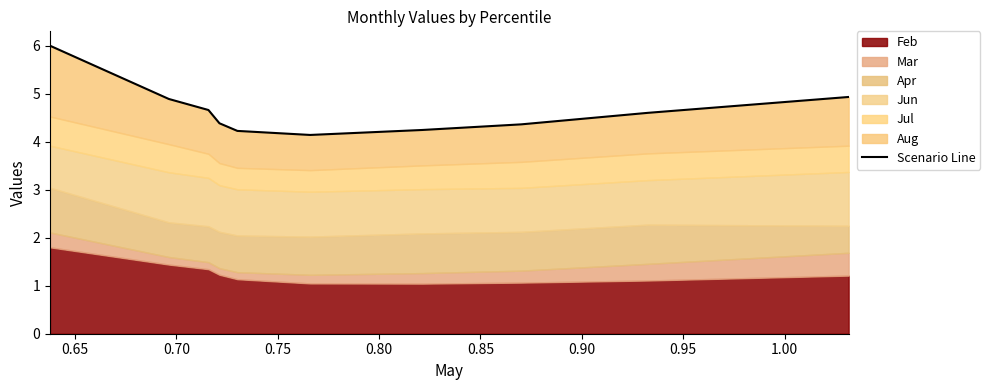

True or false: there are more than 2 points higher than both neighbors.

False